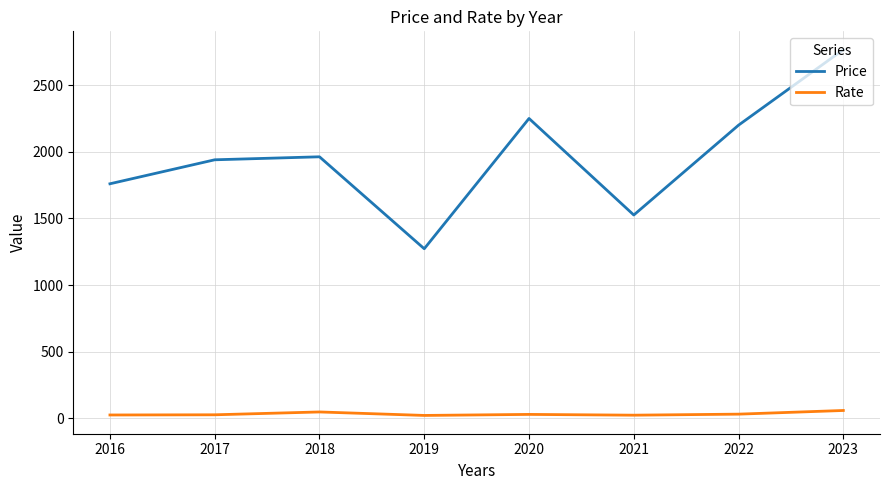

What is the approximate value of Rate at 2020?

29.5